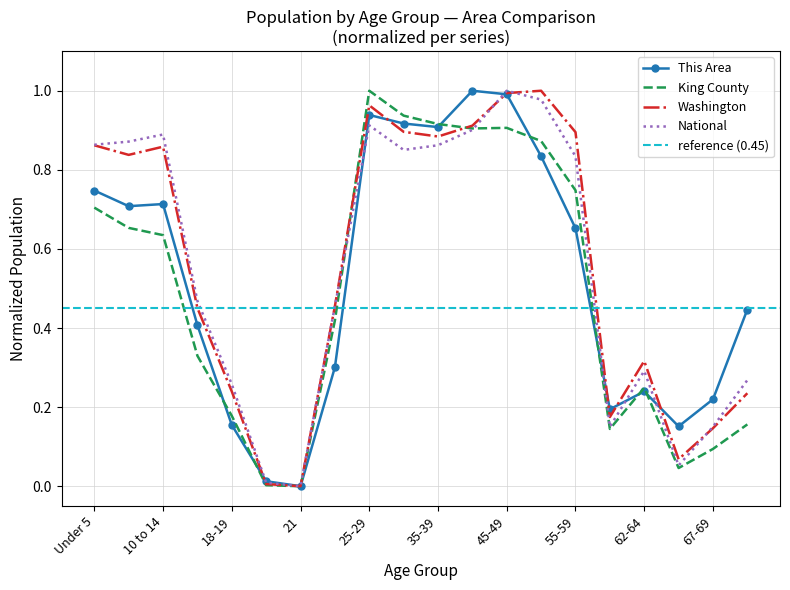

What position from the right is 50-54?

7